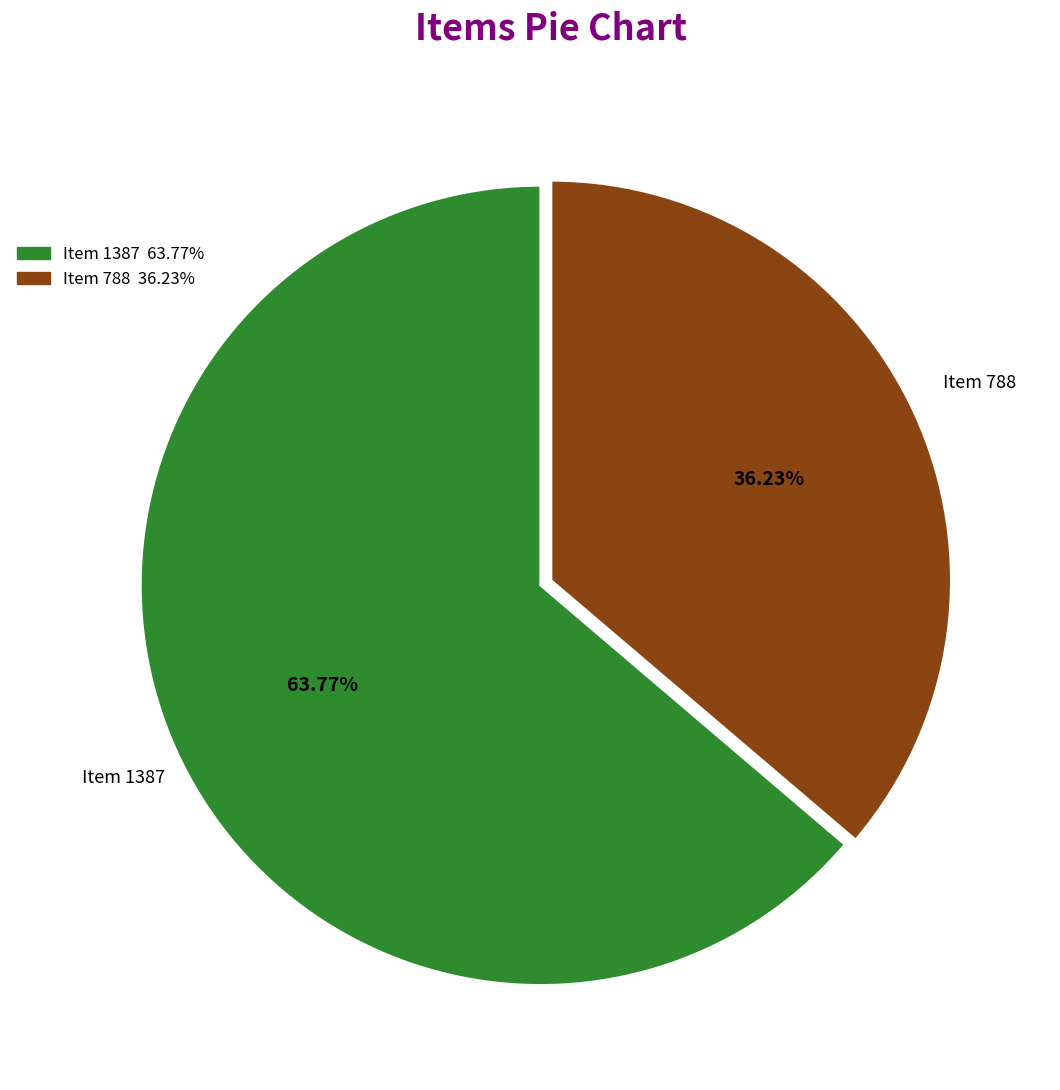

How much of the chart is everything except Item 788?

63.8%